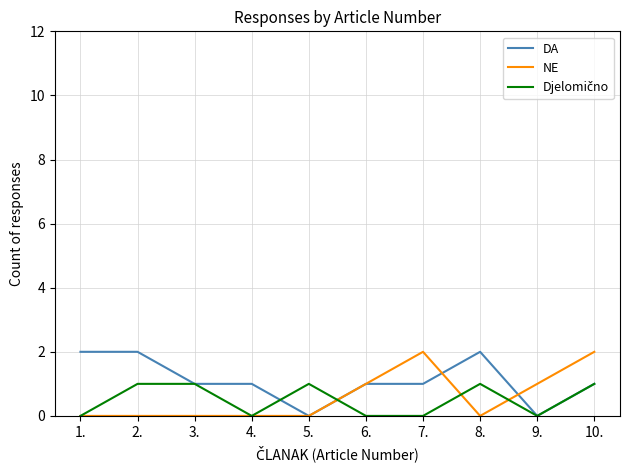

True or false: NE has a value of 1 at 6..

True